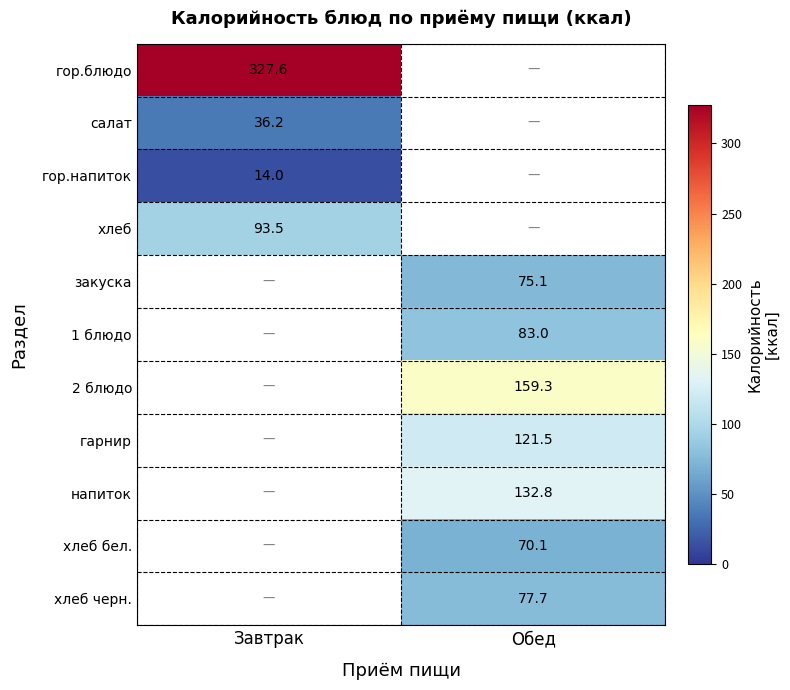

How many positive values does the салат series have?

1